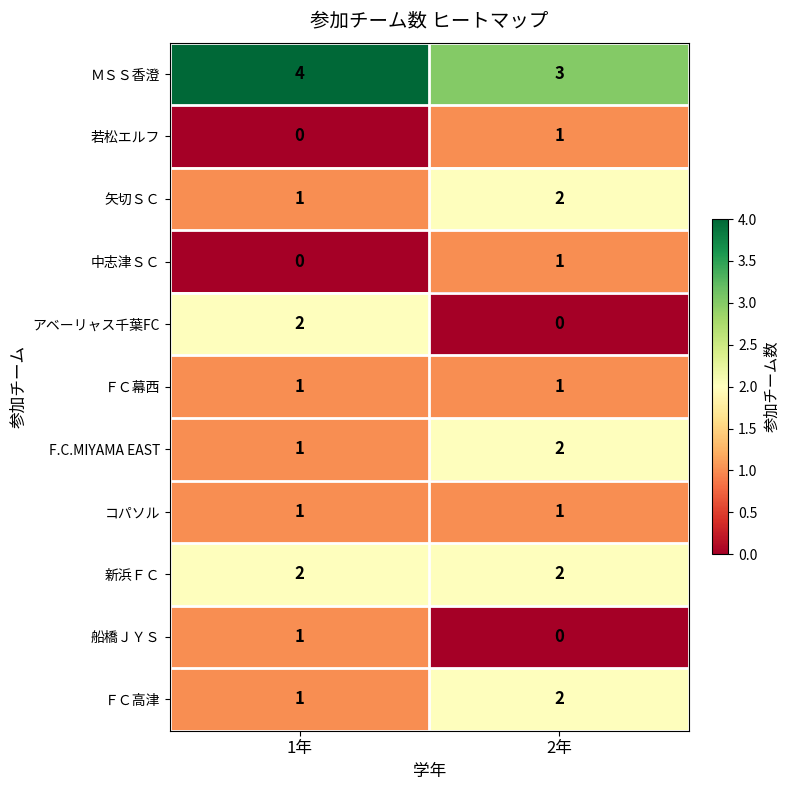

Which series changed the most between 1年 and 2年?

アベーリャス千葉FC